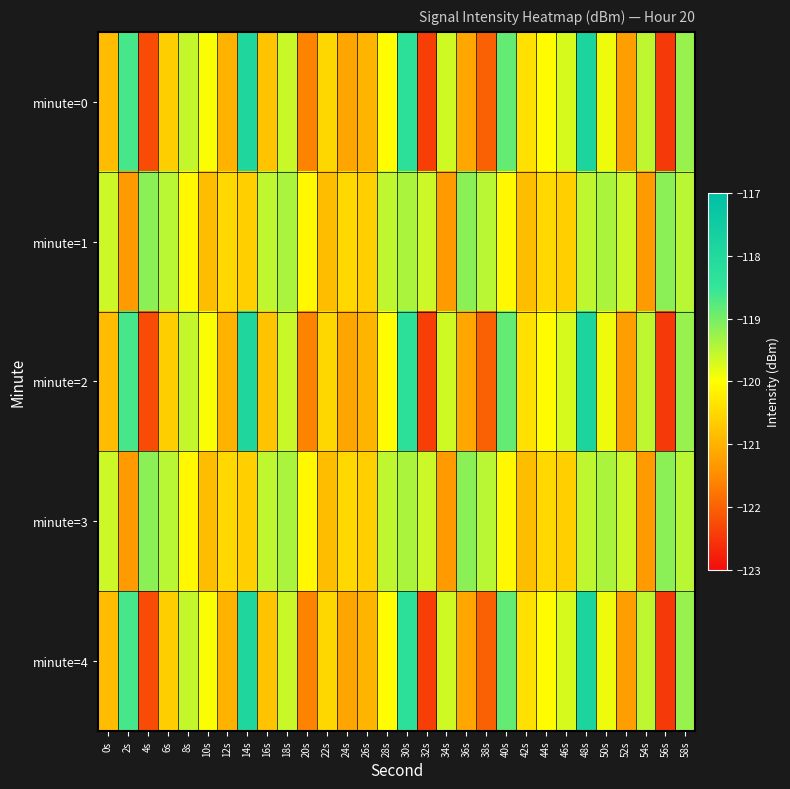

How many series are shown in this chart?

5